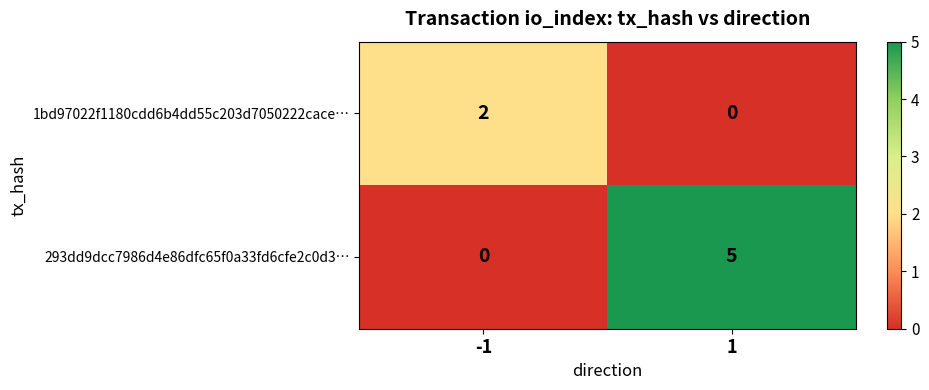

Reading right to left, list all the values displayed in this chart.

1bd97022f1180cdd6b4dd55c203d7050222cace…: 1=0	-1=2
293dd9dcc7986d4e86dfc65f0a33fd6cfe2c0d3…: 1=5	-1=0